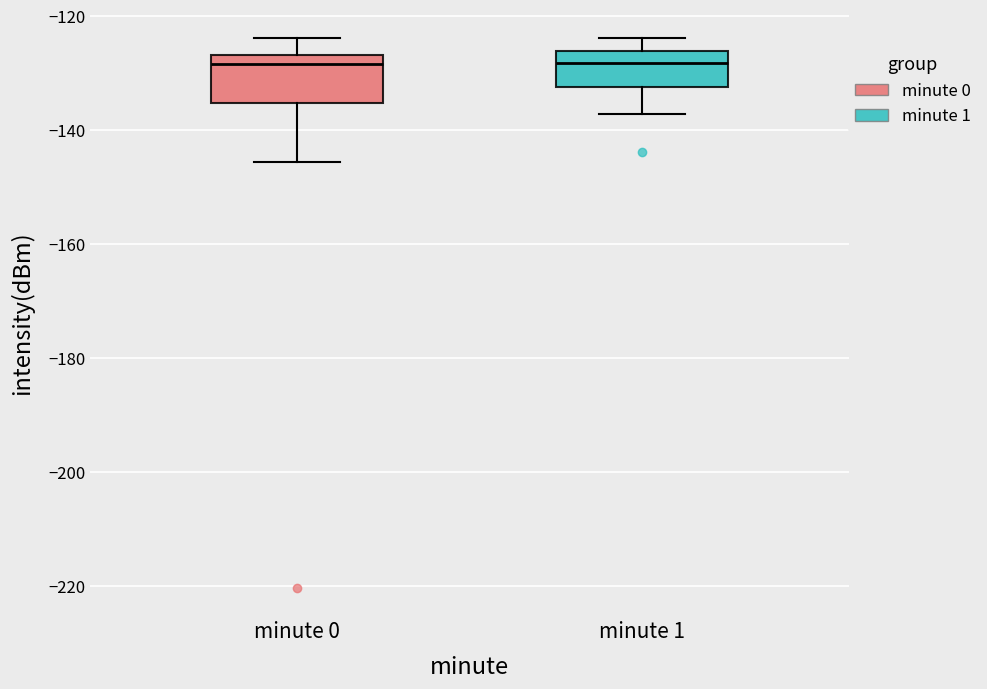

Which box is the tallest, from its lower edge to its upper edge?

minute 0